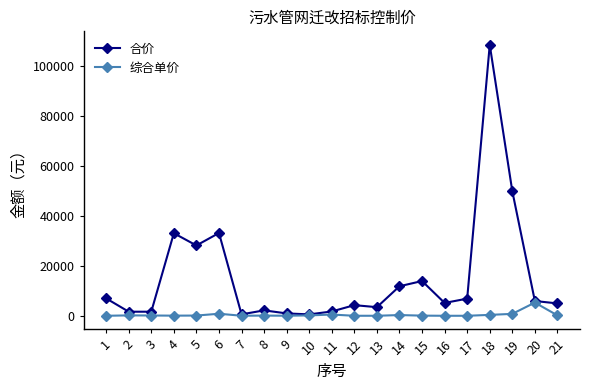

At how many categories does at least one series exceed 55767?

1